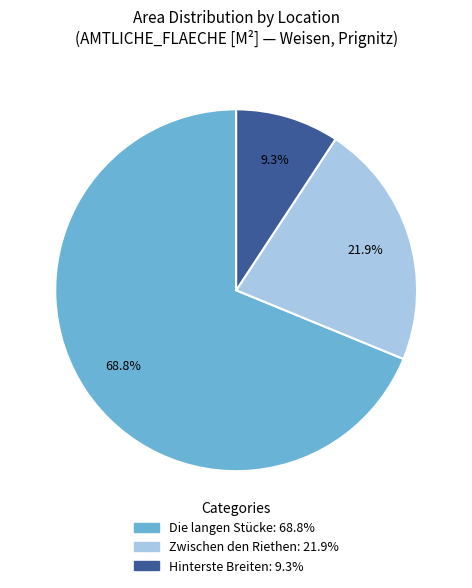

Does any single category account for the majority?

Yes